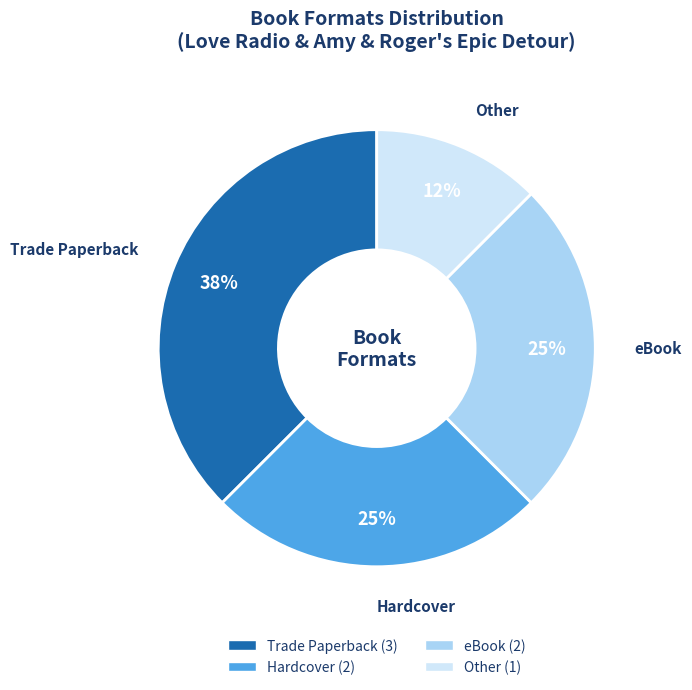

To the nearest percent, what percentage of the pie is Hardcover?

25%